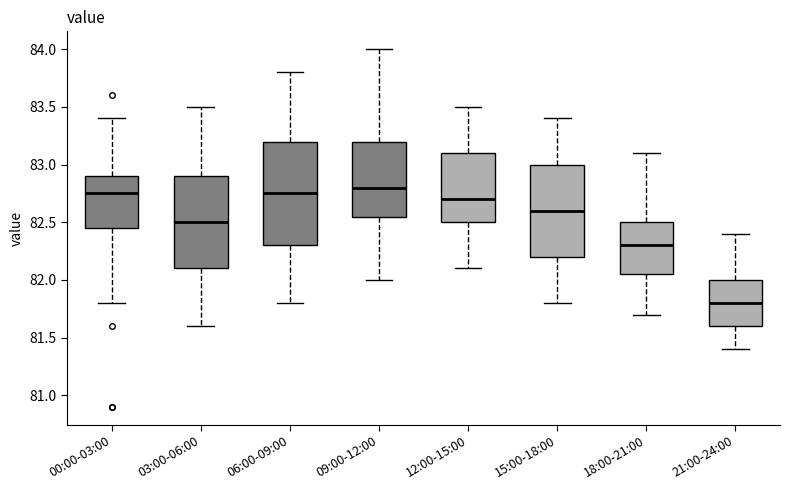

Reading left to right, read every box against the y-axis: the position of its median line, the range the box covers, and the ends of its whiskers. The values are not printed on the chart, so give them approximately, as read against the axis.

00:00-03:00: median 82.75, box 82.45 to 82.90, whiskers 81.80 to 83.40
03:00-06:00: median 82.50, box 82.10 to 82.90, whiskers 81.60 to 83.50
06:00-09:00: median 82.75, box 82.30 to 83.20, whiskers 81.80 to 83.80
09:00-12:00: median 82.80, box 82.55 to 83.20, whiskers 82.00 to 84.00
12:00-15:00: median 82.70, box 82.50 to 83.10, whiskers 82.10 to 83.50
15:00-18:00: median 82.60, box 82.20 to 83.00, whiskers 81.80 to 83.40
18:00-21:00: median 82.30, box 82.05 to 82.50, whiskers 81.70 to 83.10
21:00-24:00: median 81.80, box 81.60 to 82.00, whiskers 81.40 to 82.40